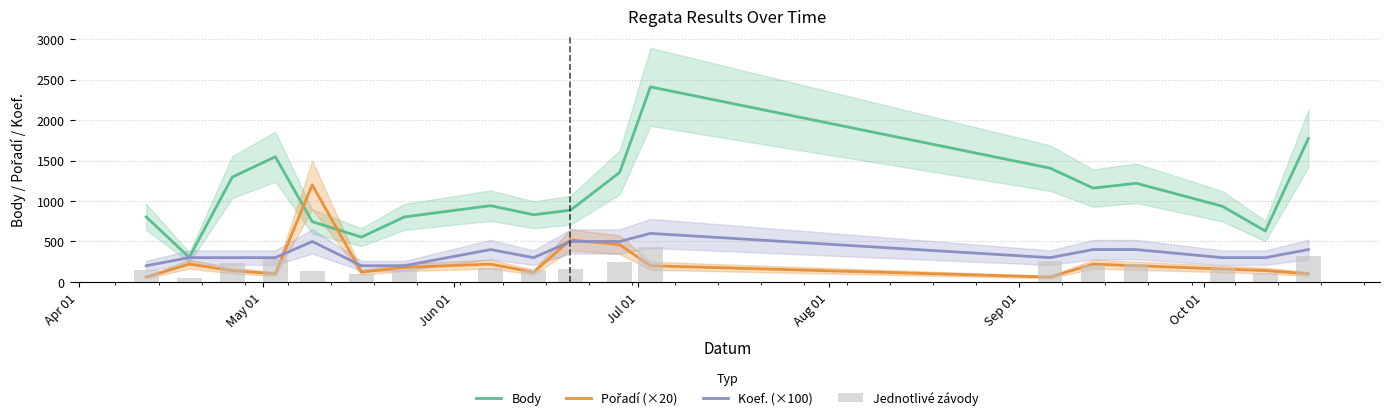

Are the bars horizontal?

No